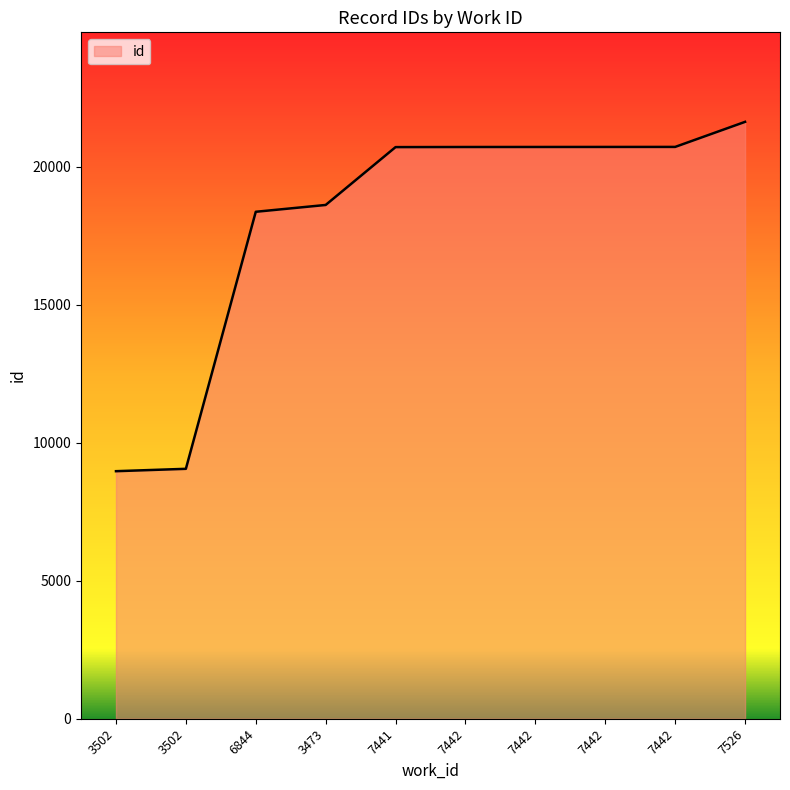

At which category does the chart reach its minimum across all series?

3502